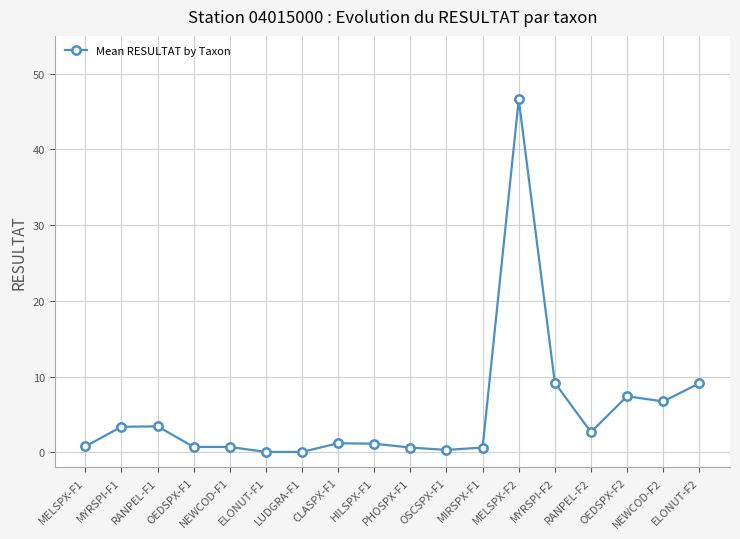

Which category has the highest value across all series?

MELSPX-F2